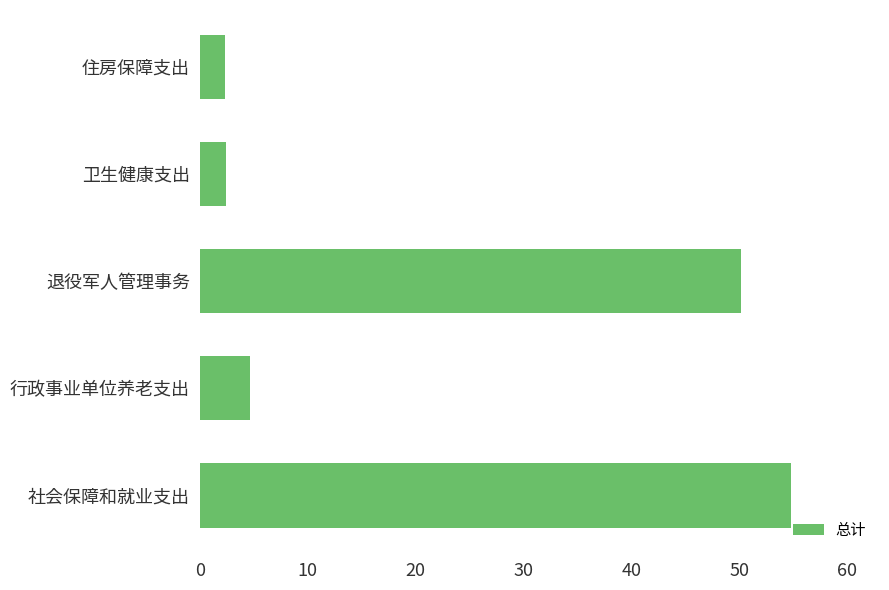

What is the approximate value at 行政事业单位养老支出?

4.7